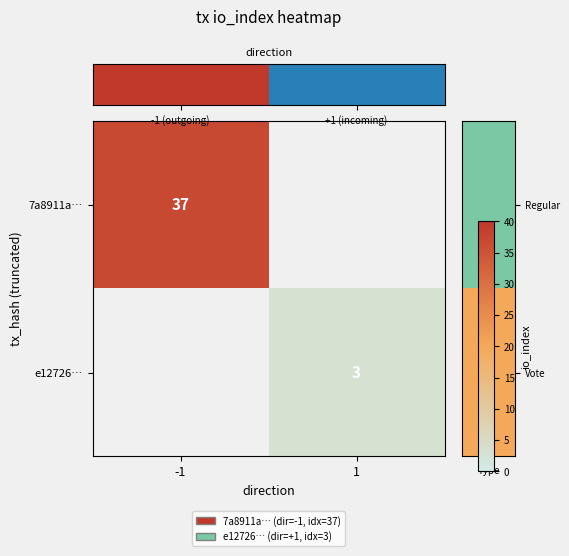

Where is row_0 nearest to the value 37?

-1